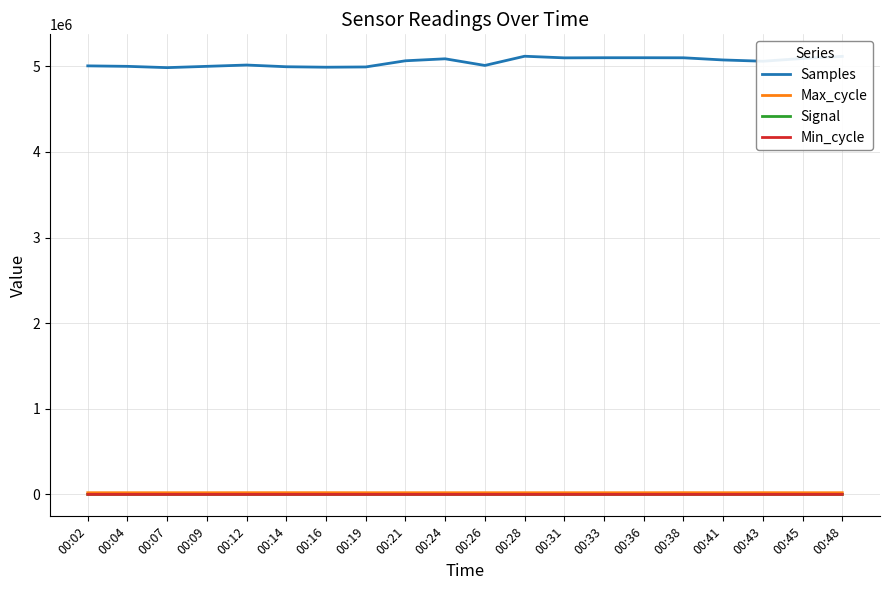

Which series has the largest range (max minus min)?

Samples